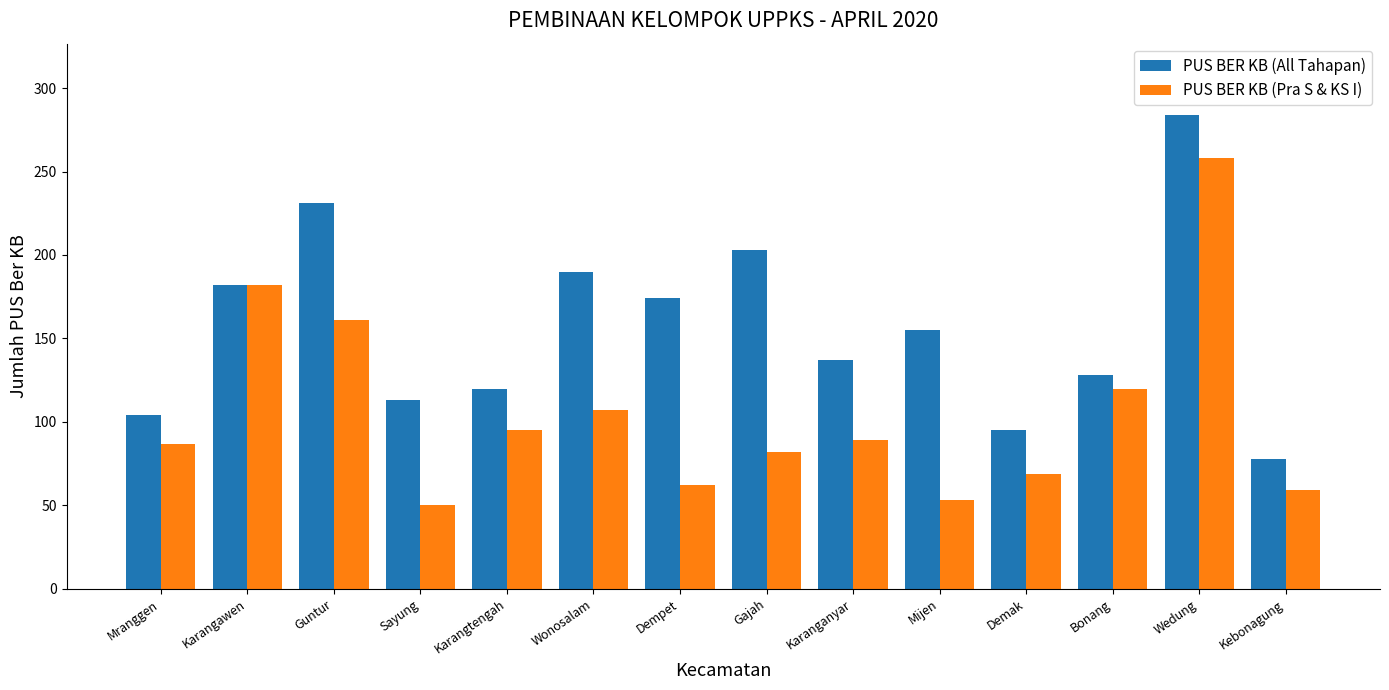

What is the label of the 9th bar from the left?

Karanganyar